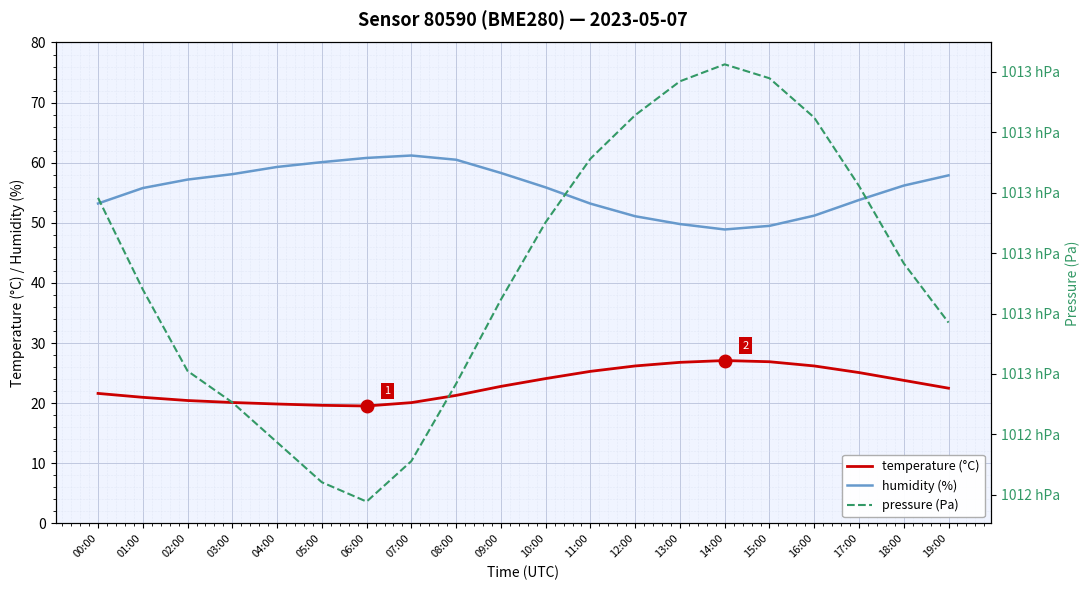

True or false: pressure (Pa) and humidity (%) intersect in this chart.

False